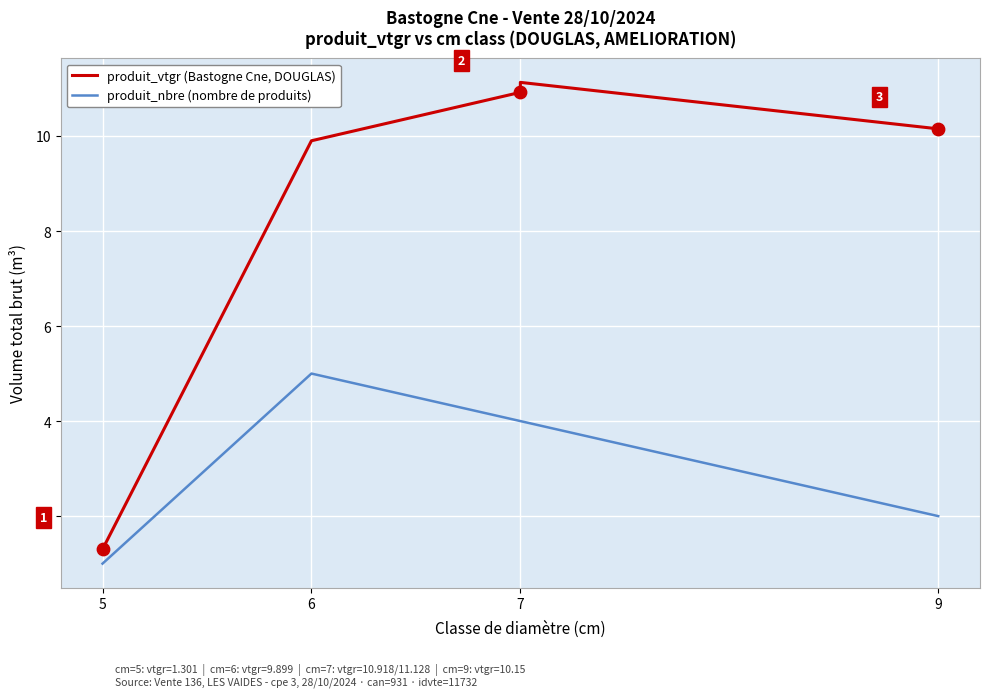

Which series reaches the maximum Y coordinate?

produit_vtgr (Bastogne Cne, DOUGLAS)